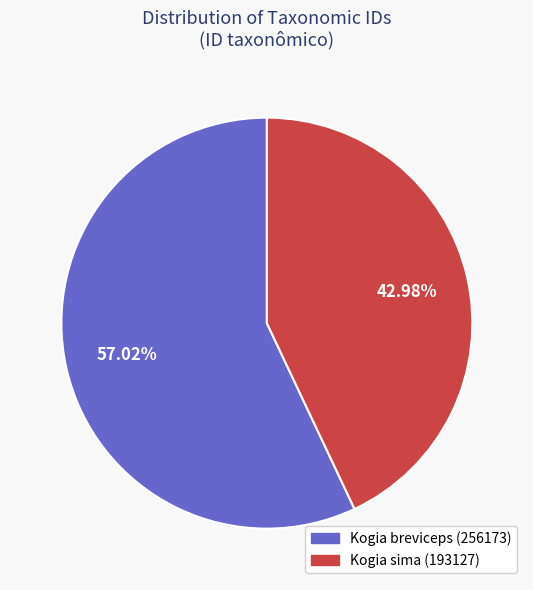

To the nearest percent, what is the difference between the Kogia breviceps (256173) and Kogia sima (193127) slice percentages?

14%